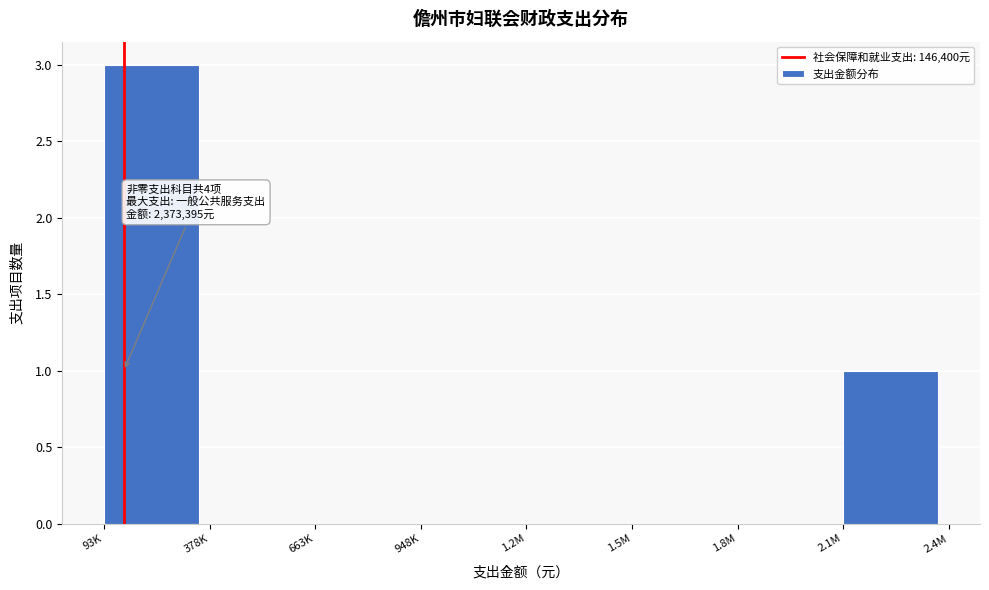

Reading left to right, transcribe all the data shown in this chart.

93K=3	378K=0	663K=0	948K=0	1.2M=0	1.5M=0	1.8M=0	2.1M=1